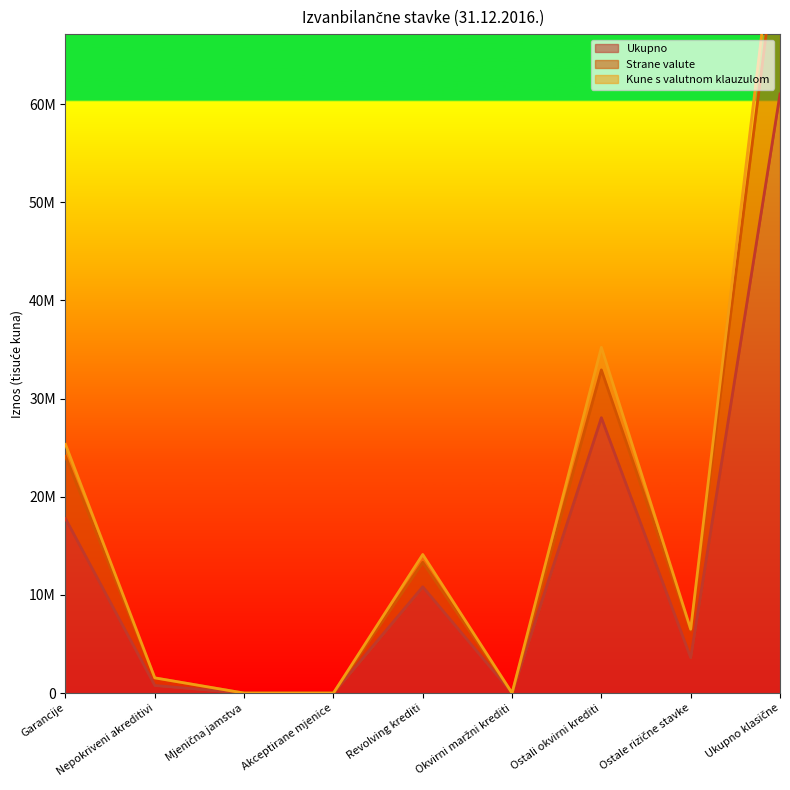

At which label does Kune s valutnom klauzulom reach its peak?

Ukupno klasične